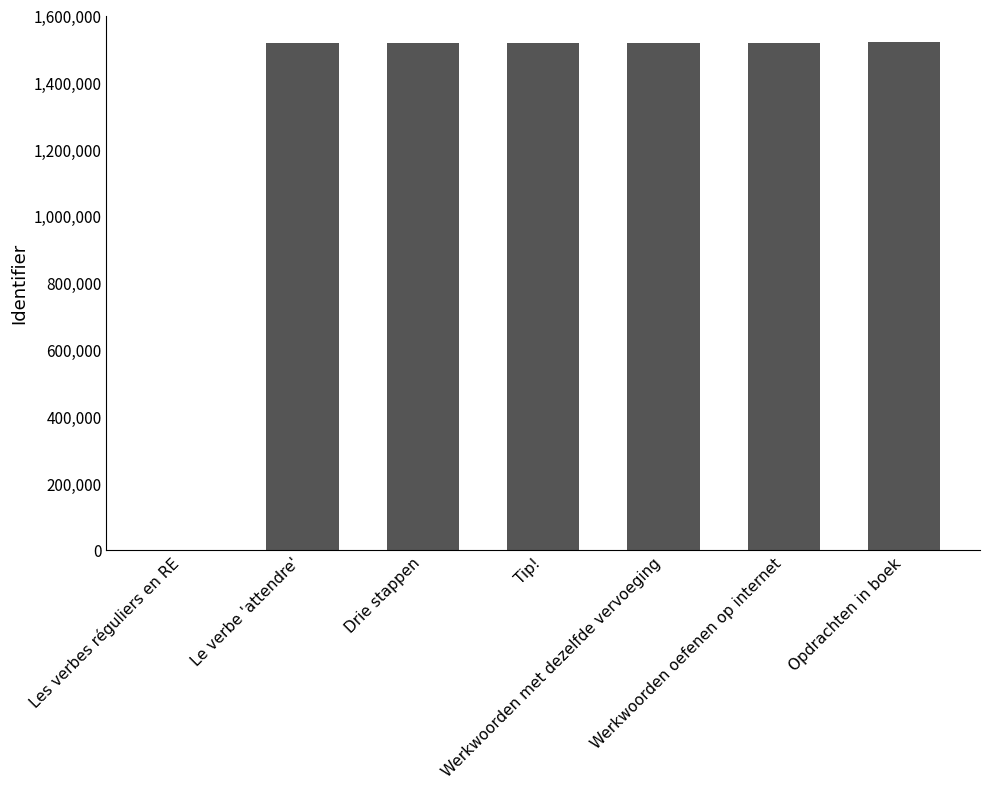

What is the maximum value shown in the chart?

1521936